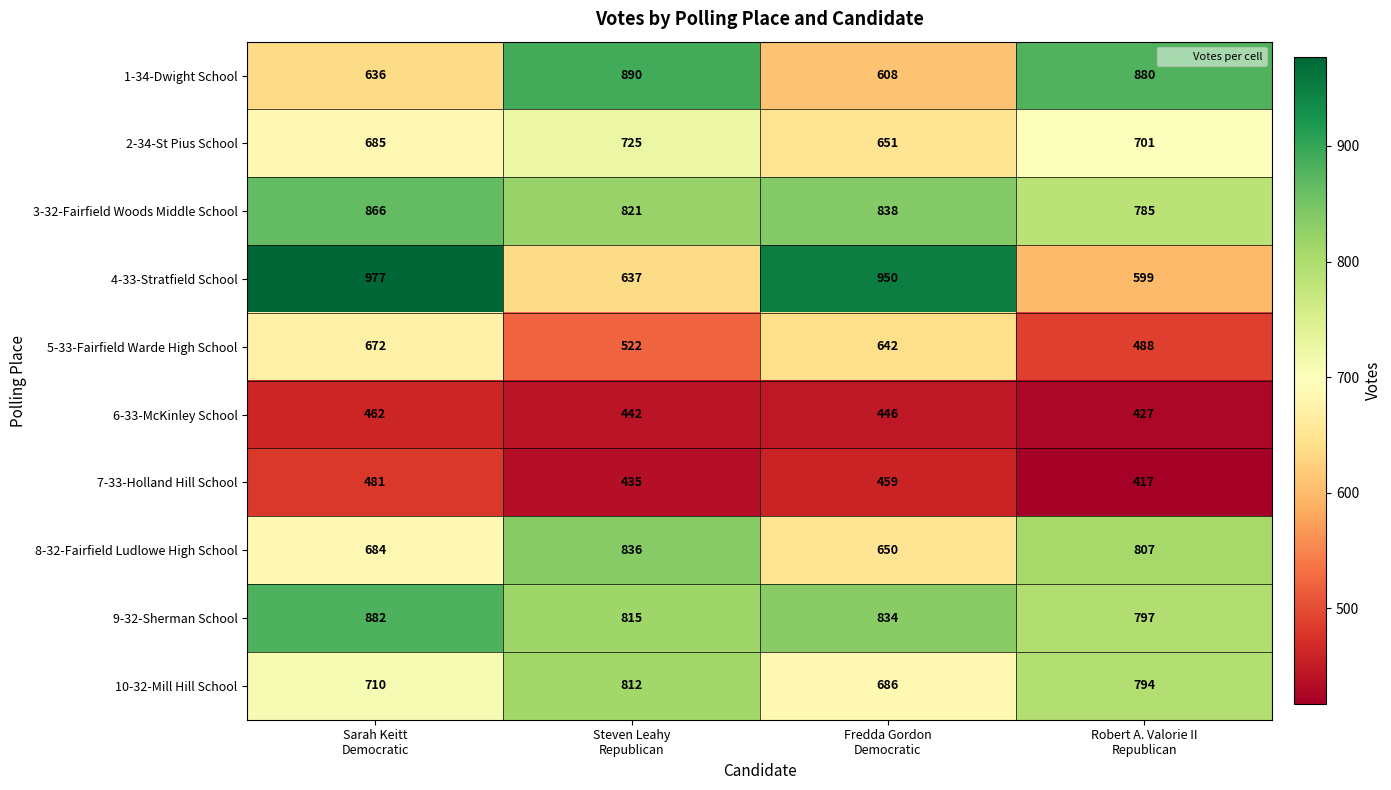

Rank the series by their maximum value, from lowest to highest.

6-33-McKinley School, 7-33-Holland Hill School, 5-33-Fairfield Warde High School, 2-34-St Pius School, 10-32-Mill Hill School, 8-32-Fairfield Ludlowe High School, 3-32-Fairfield Woods Middle School, 9-32-Sherman School, 1-34-Dwight School, 4-33-Stratfield School